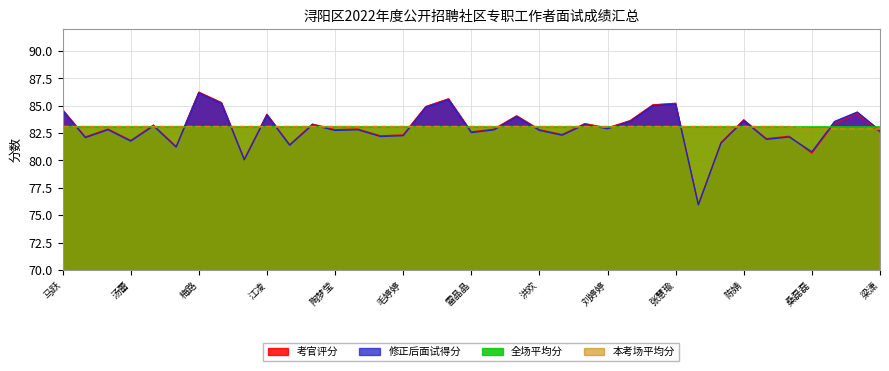

What is the difference between the second highest and minimum values in the 本考场平均分 series?

0.2